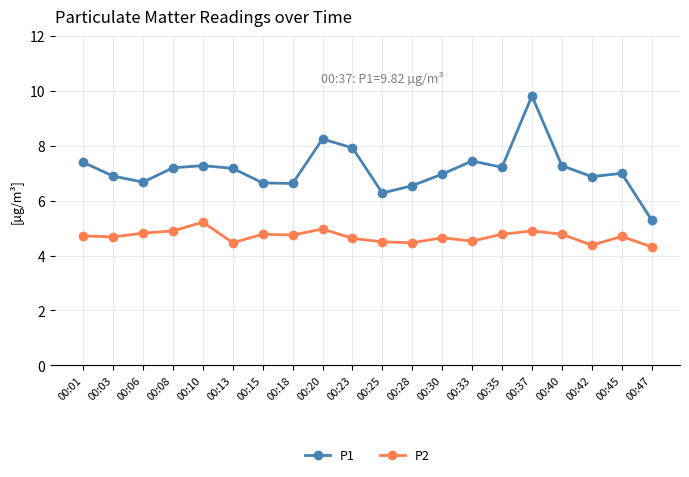

What is the value of the P2 point at the 19th from the left?

4.7